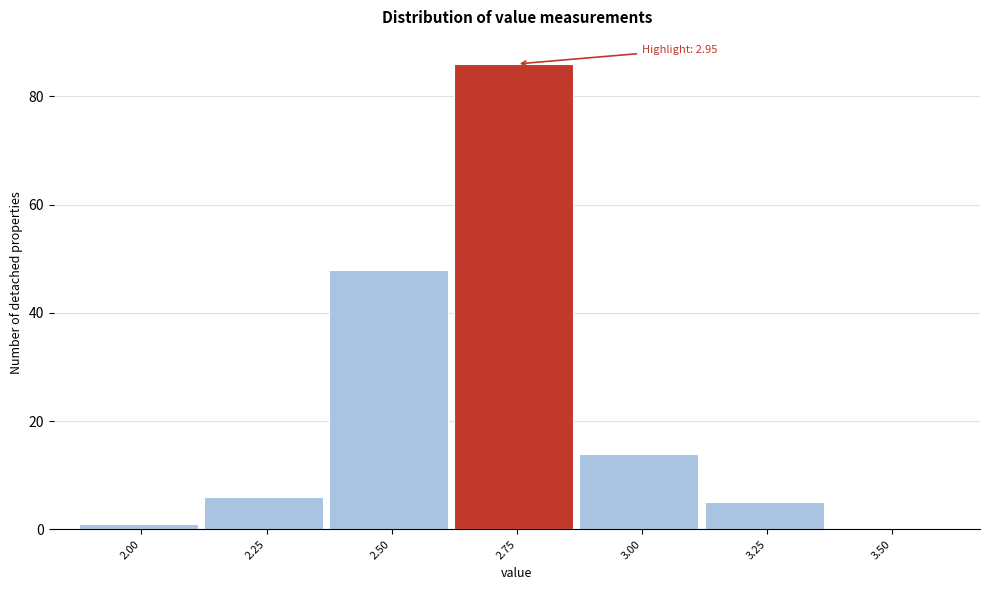

Reading left to right, what are all the values shown in this chart?

2.00=1	2.25=6	2.50=48	2.75=86	3.00=14	3.25=5	3.50=0